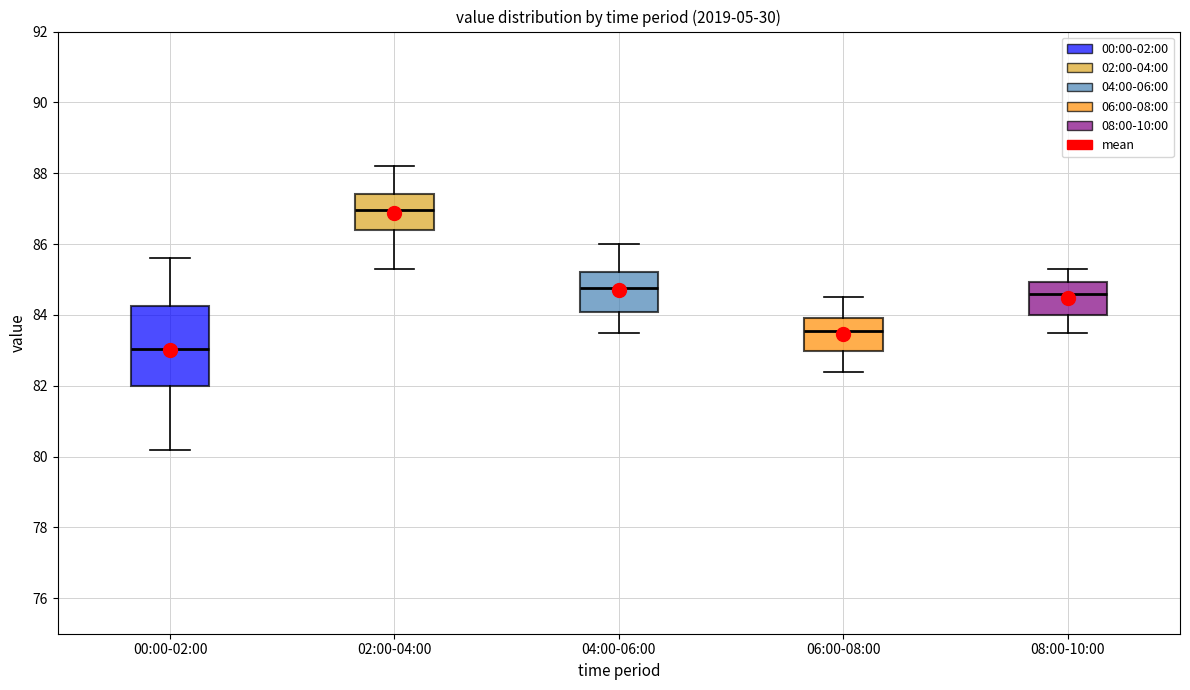

Reading left to right, read every box against the y-axis: the position of its median line, the range the box covers, and the ends of its whiskers. The values are not printed on the chart, so give them approximately, as read against the axis.

00:00-02:00: median 83.0, box 82.0 to 84.2, whiskers 80.2 to 85.6
02:00-04:00: median 87.0, box 86.4 to 87.4, whiskers 85.4 to 88.2
04:00-06:00: median 84.8, box 84.0 to 85.2, whiskers 83.6 to 86.0
06:00-08:00: median 83.6, box 83.0 to 84.0, whiskers 82.4 to 84.6
08:00-10:00: median 84.6, box 84.0 to 85.0, whiskers 83.6 to 85.4